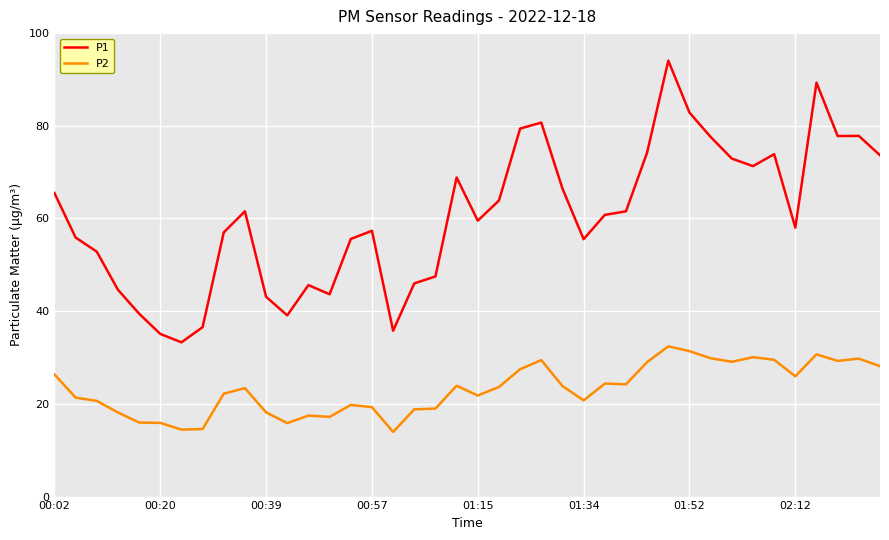

Which series has the largest total across all categories?

P1